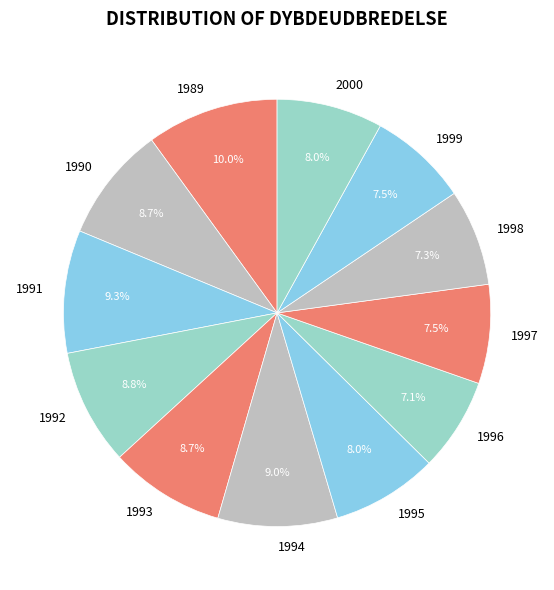

Does 1995 represent more than half of the total?

No